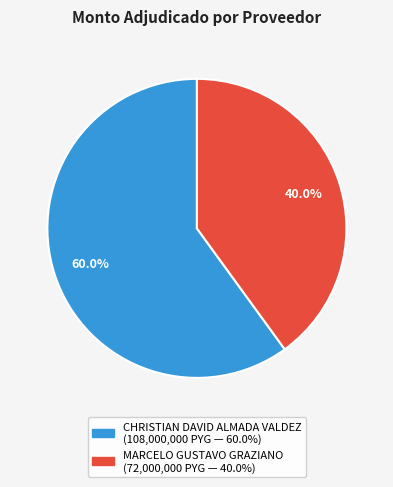

Which has a higher value, CHRISTIAN DAVID ALMADA VALDEZ or MARCELO GUSTAVO GRAZIANO?

CHRISTIAN DAVID ALMADA VALDEZ